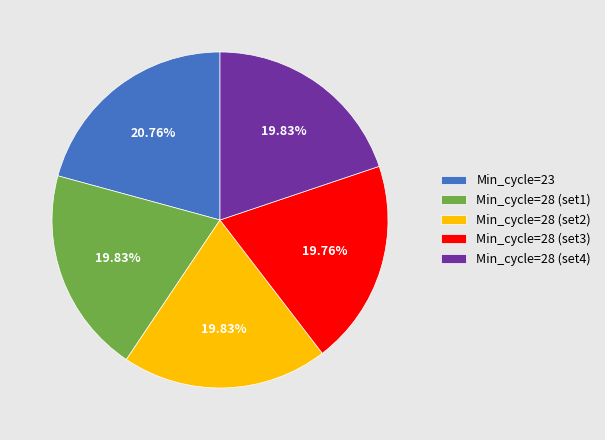

What is the ratio of the value at Min_cycle=28 (set1) to the value at Min_cycle=28 (set3)?

1.0